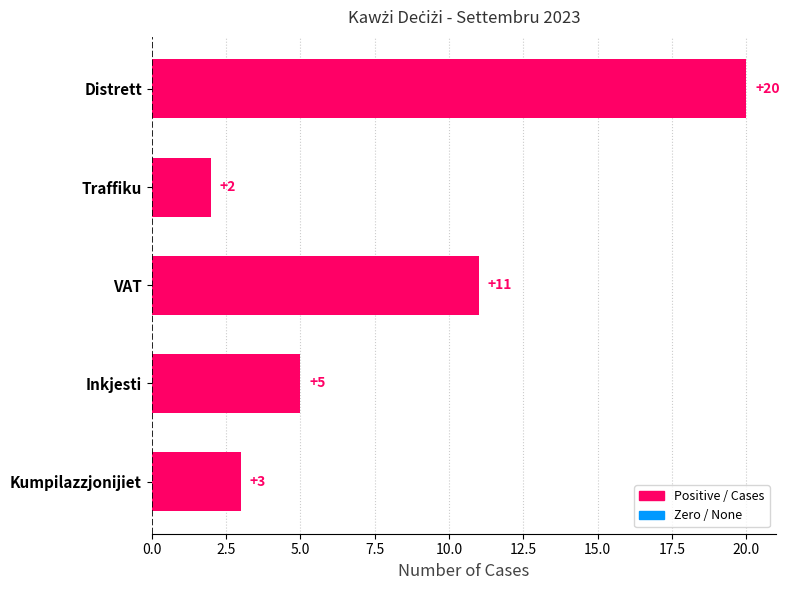

Reading bottom to top, list all the values displayed in this chart.

Kumpilazzjonijiet=3	Inkjesti=5	VAT=11	Traffiku=2	Distrett=20